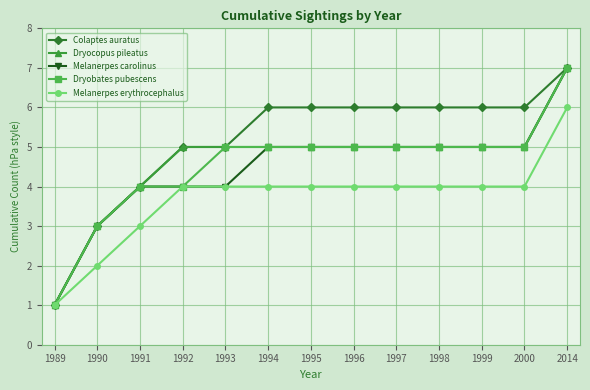

How many values in the Dryocopus pileatus series are below 5?

3